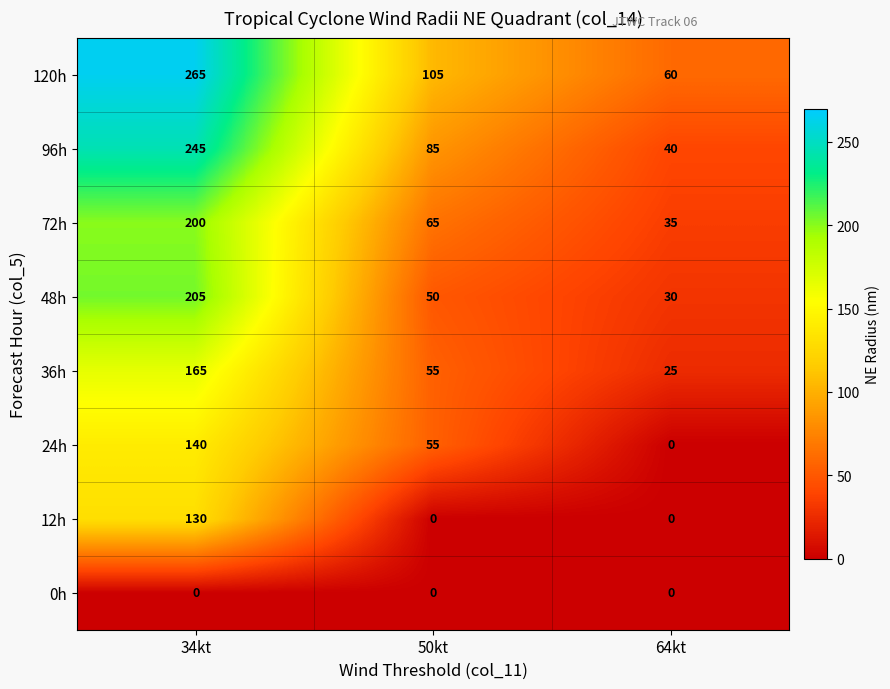

How many data points does each series have?

3